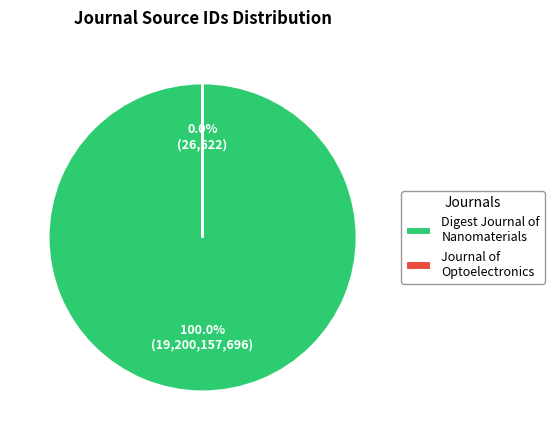

To the nearest percent, what percentage of the pie is Digest Journal of Nanomaterials and Biostructures?

100%